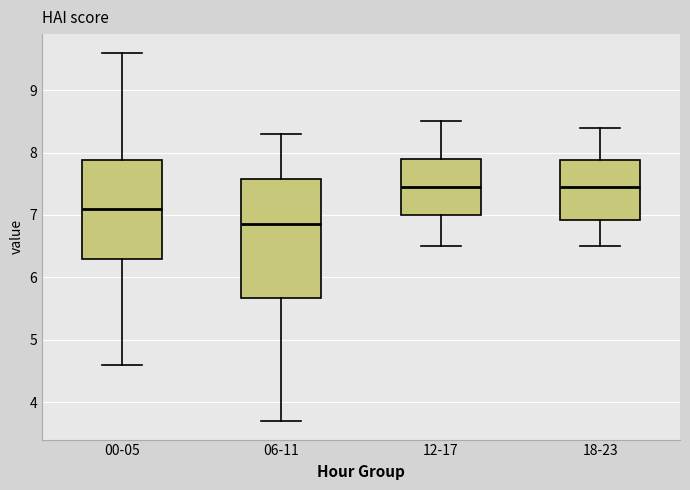

Reading left to right, read every box against the y-axis: the position of its median line, the range the box covers, and the ends of its whiskers. The values are not printed on the chart, so give them approximately, as read against the axis.

00-05: median 7.1, box 6.3 to 7.9, whiskers 4.6 to 9.6
06-11: median 6.9, box 5.7 to 7.6, whiskers 3.7 to 8.3
12-17: median 7.5, box 7.0 to 7.9, whiskers 6.5 to 8.5
18-23: median 7.5, box 6.9 to 7.9, whiskers 6.5 to 8.4